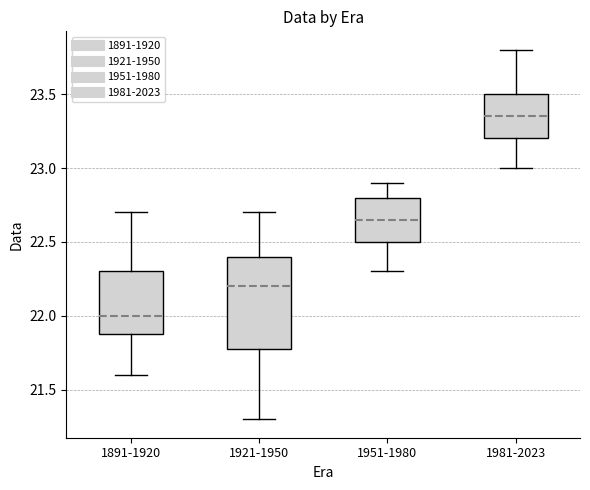

Which box's median line is the lowest?

1891-1920